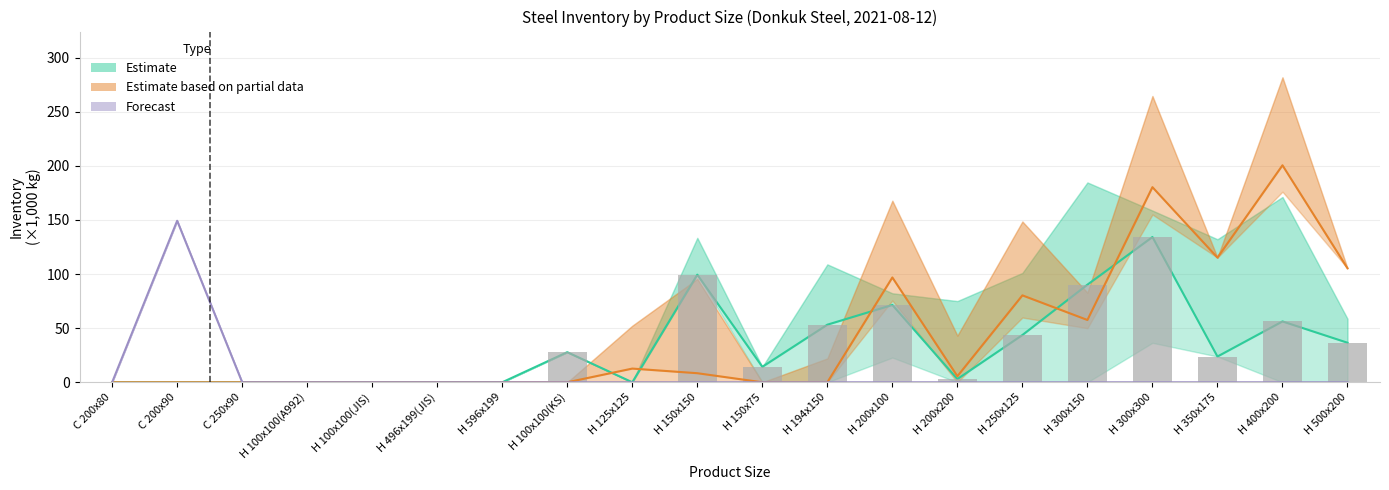

The Estimate series shows 127.3 at H 300x150. True or false?

False